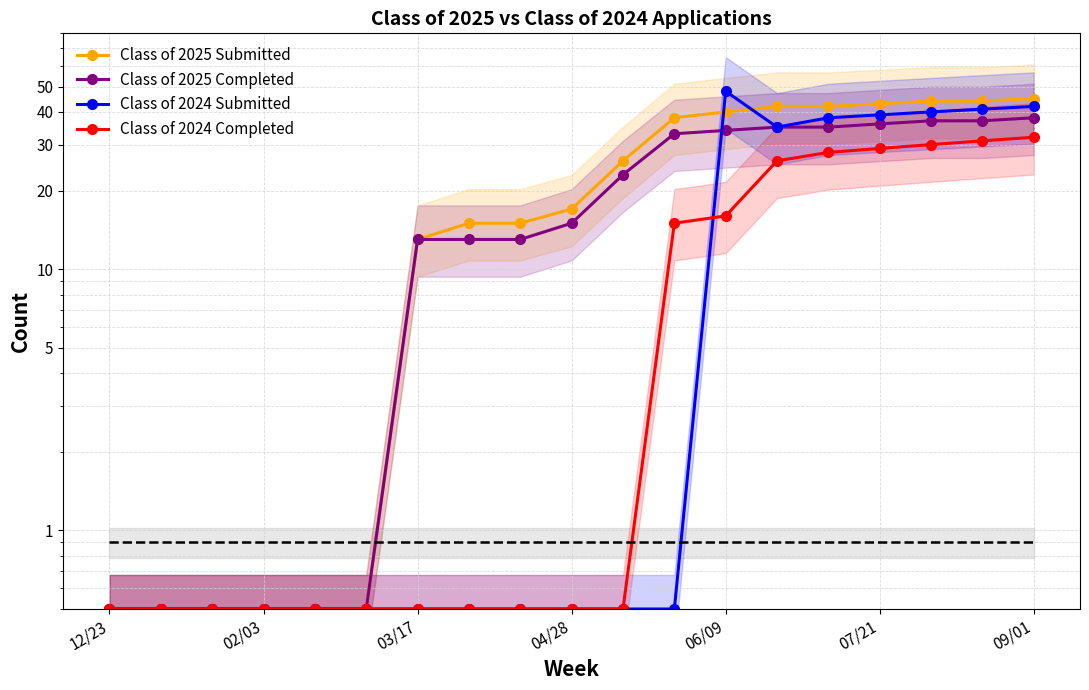

What is the difference between the highest and lowest values at 07/21?

14.0